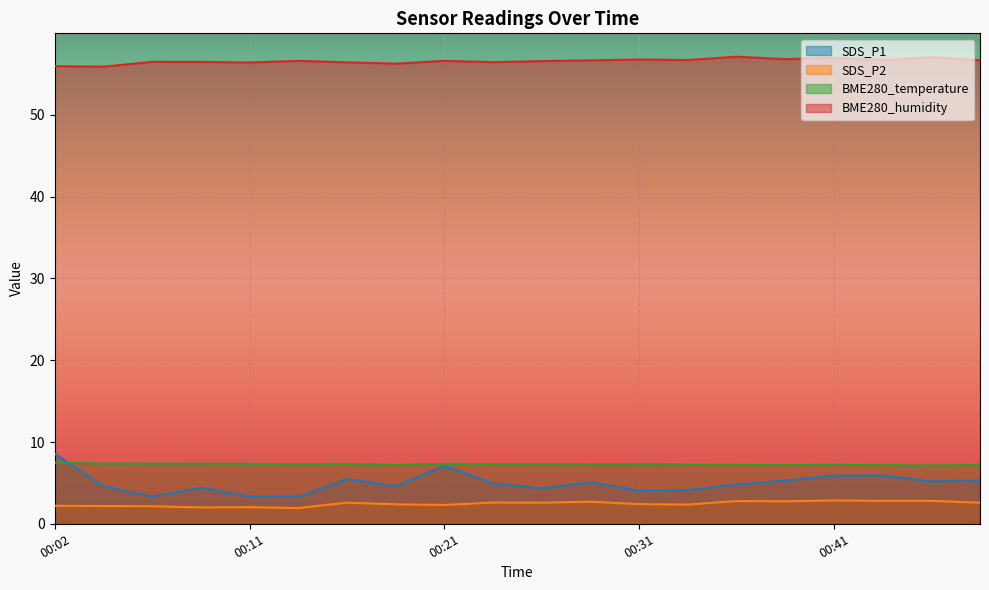

What is the minimum value for BME280_temperature?

7.1